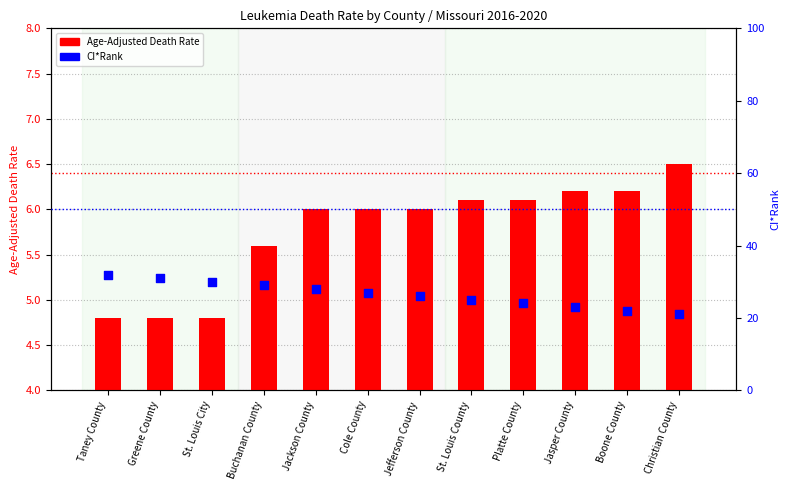

Is the value of CI*Rank at Jackson County greater than the value of Age-Adjusted Death Rate at St. Louis County?

Yes